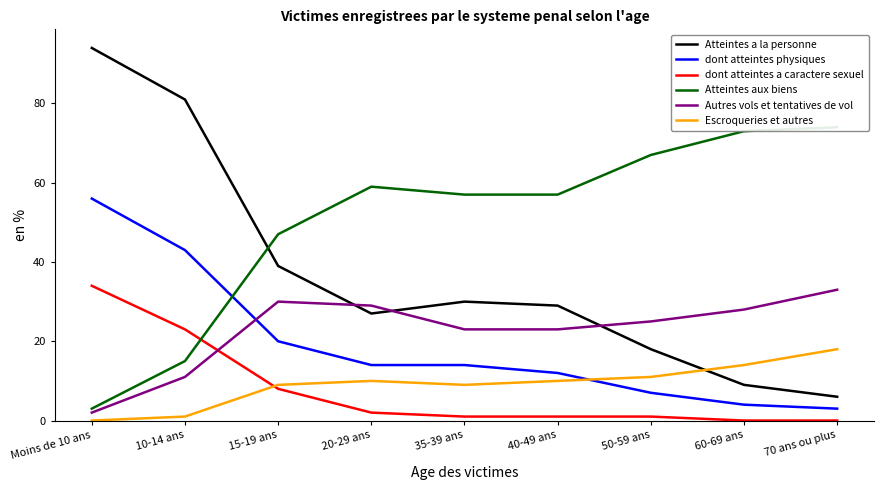

How many lines are shown in the chart?

6